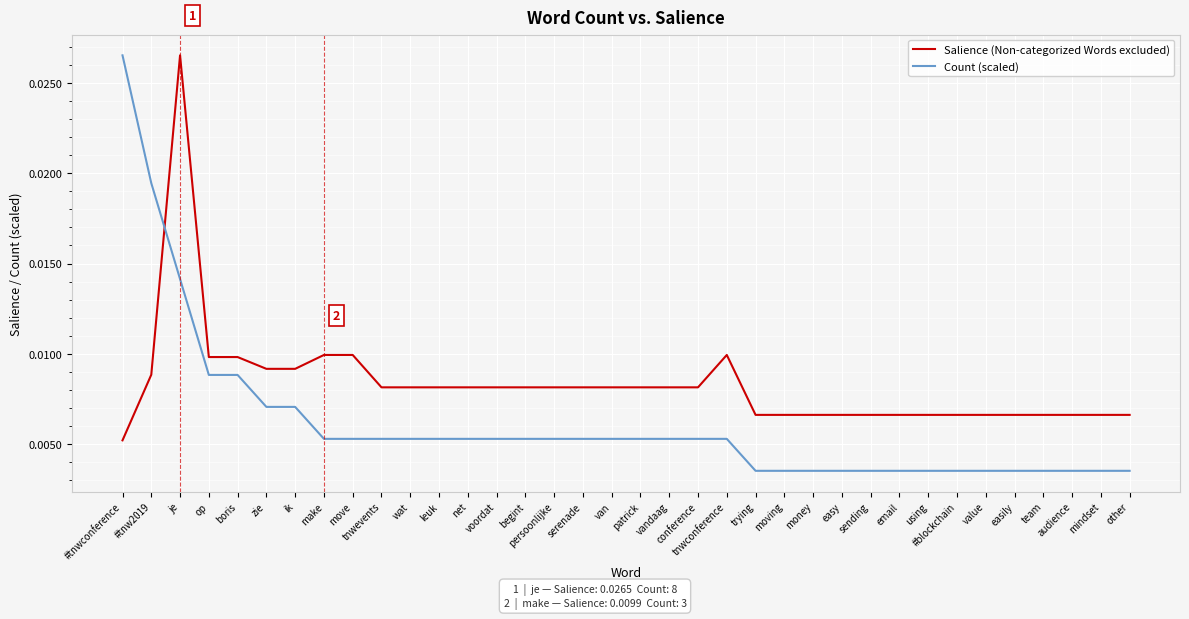

At which label does Salience (Non-categorized Words excluded) reach its peak?

je